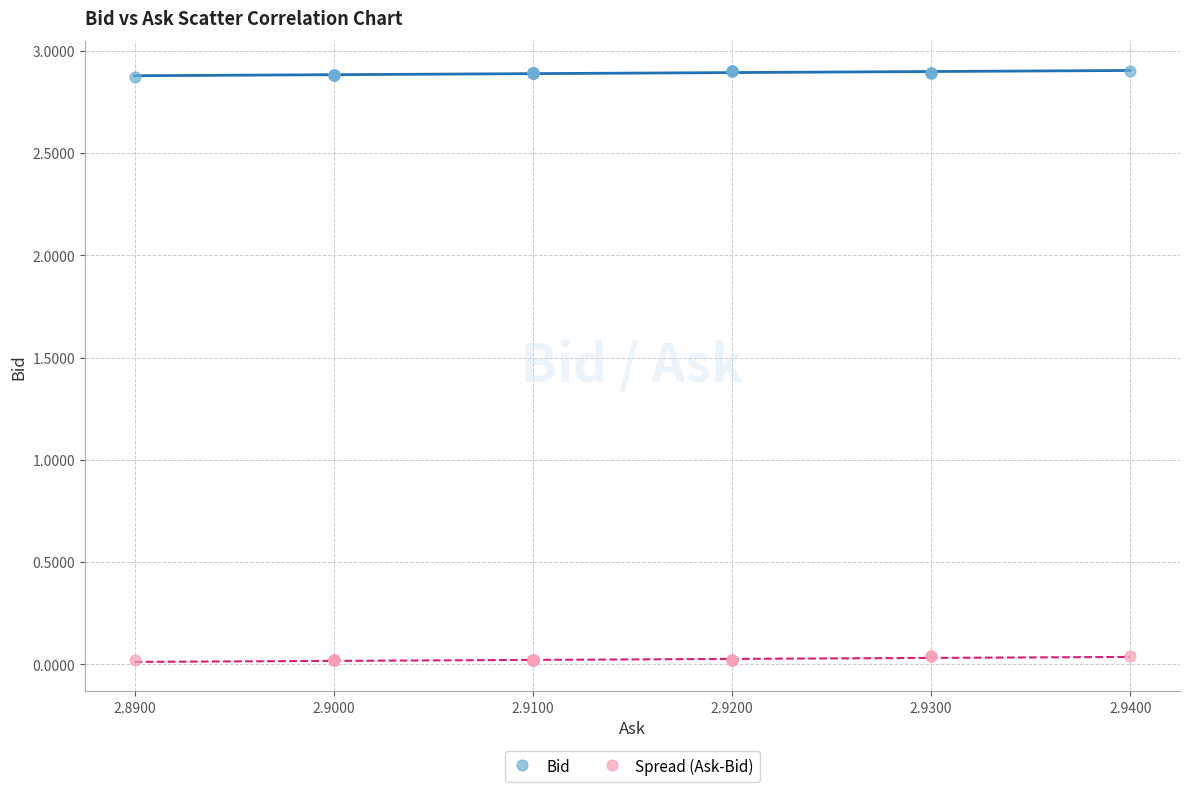

Which series reaches the maximum Y coordinate?

Bid